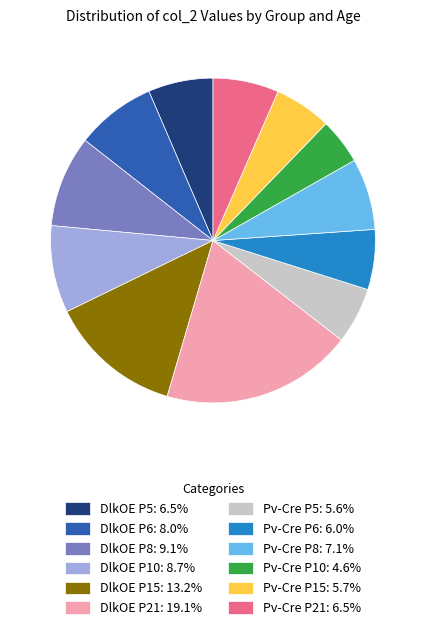

Approximately how many times larger is the value at Pv-Cre P21: 6.5% compared to DlkOE P15: 13.2%?

0.5